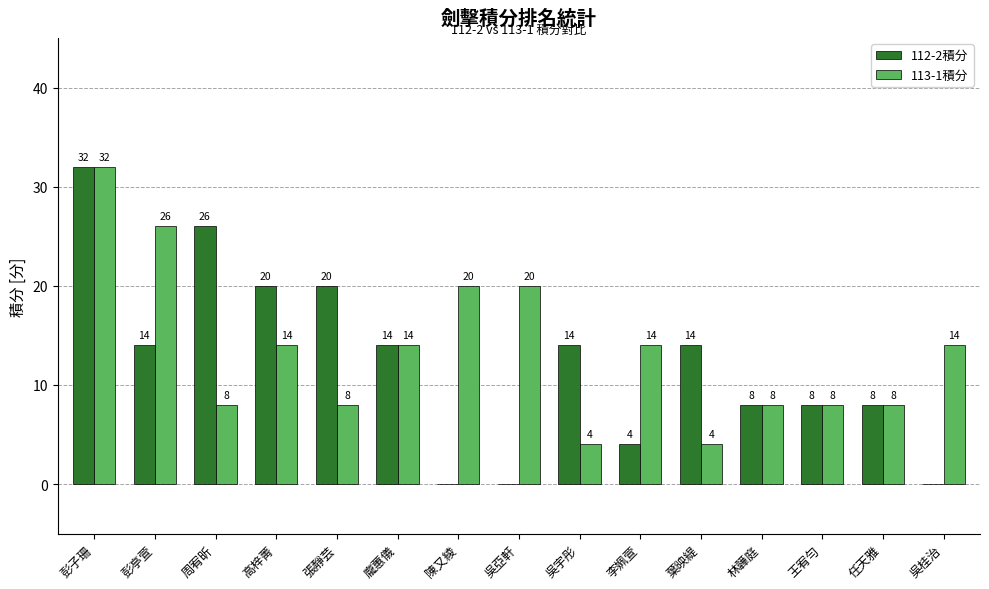

How many distinct data groups are displayed?

2